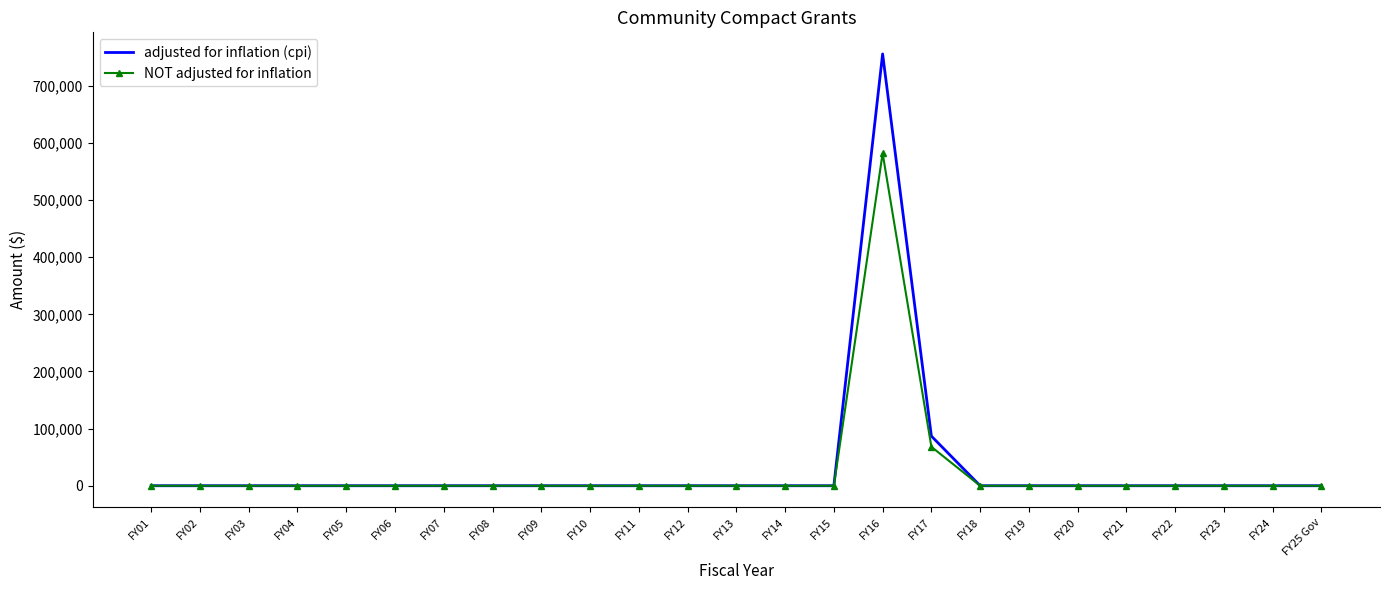

At which category does the chart reach its peak across all series?

FY16